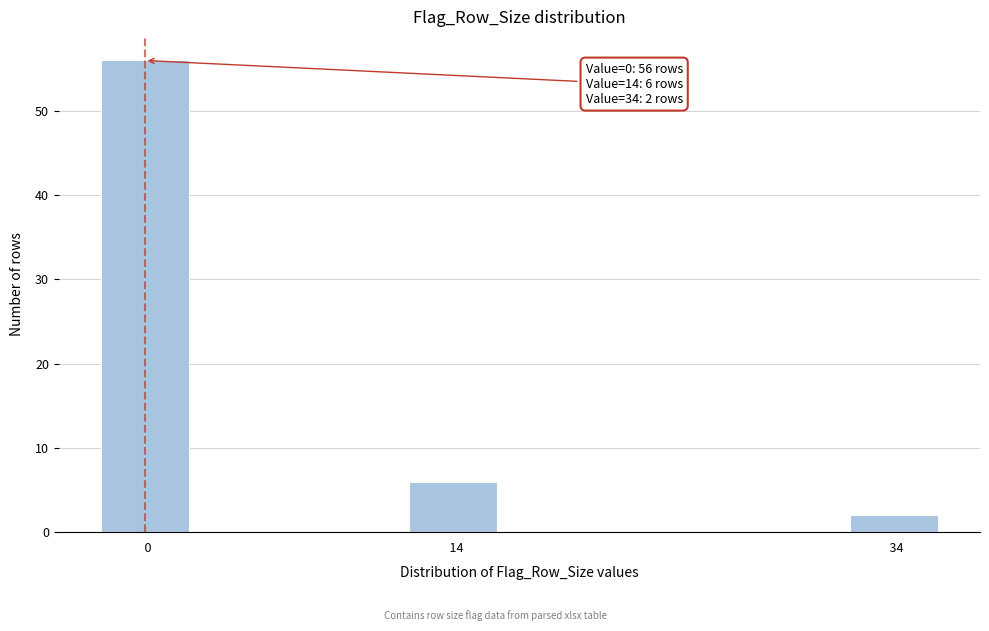

Reading right to left, transcribe all the data shown in this chart.

  34=2	  14=6	  0=56